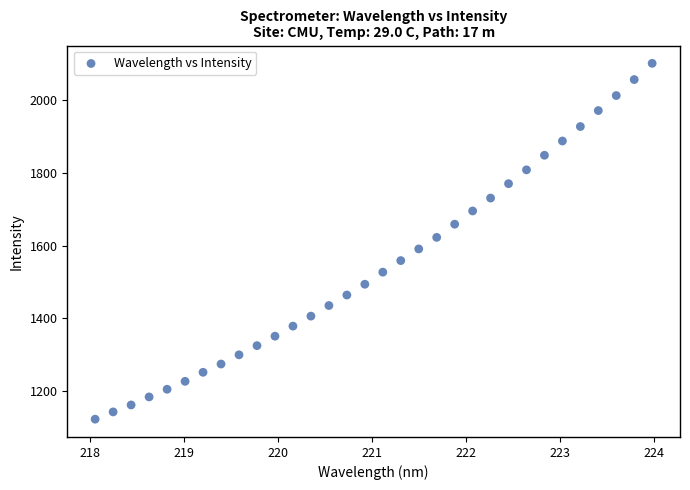

What is the range of X values (max minus min)?

5.9